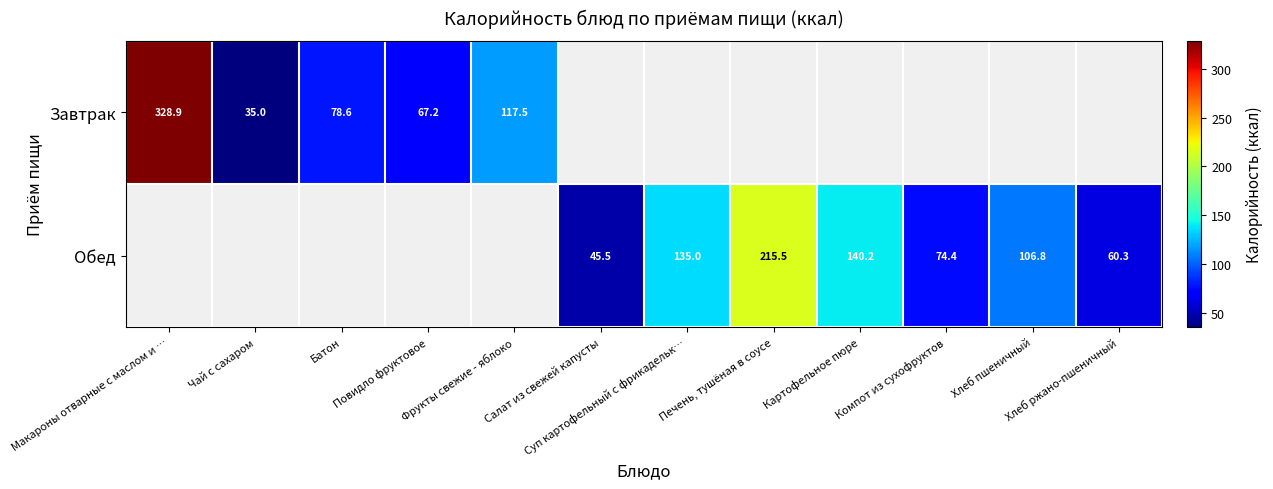

Which series changed the most between Суп картофельный с фрикадельк… and Хлеб пшеничный?

Обед